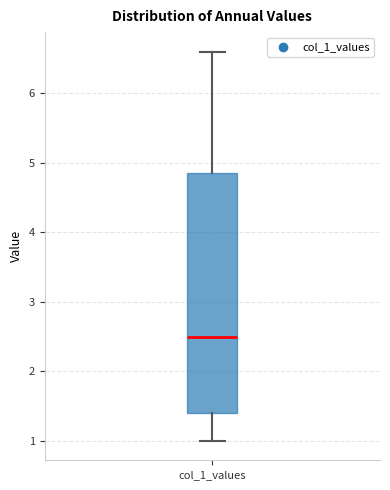

Where does the median line of the box for col_1_values sit on the y-axis? The values are not printed on the chart, so give them approximately, as read against the axis.

2.5